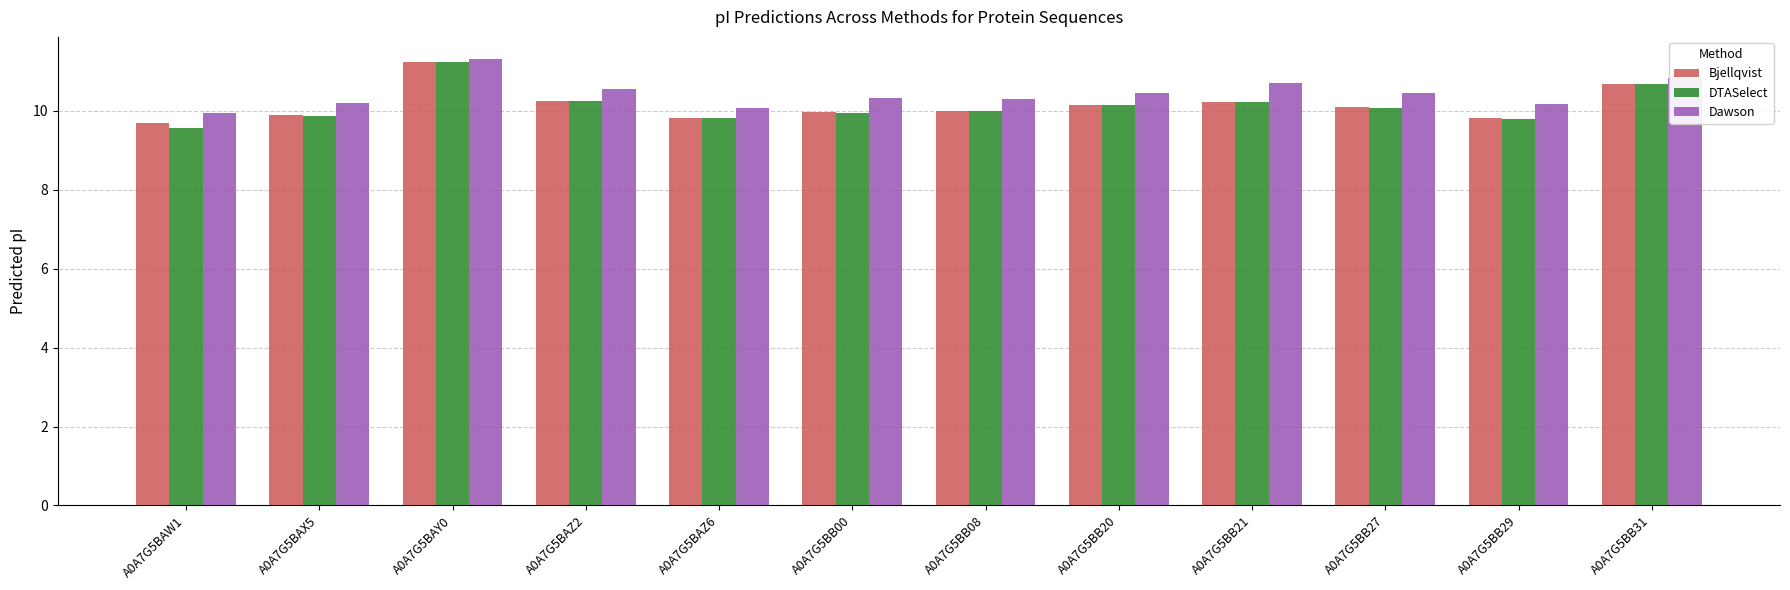

At which label does DTASelect first exceed 10?

A0A7G5BAY0